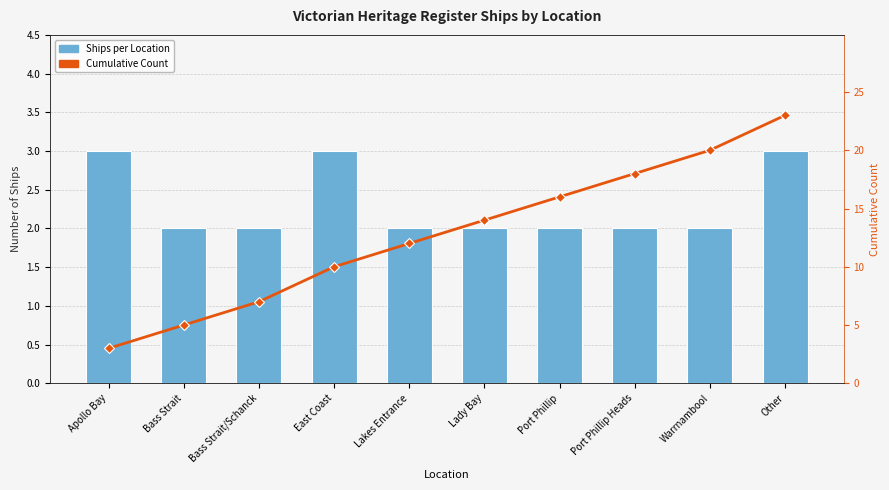

Reading right to left, what are all the values shown in this chart?

Ships per Location: 3	2	2	2	2	2	3	2	2	3
Cumulative Count: 23	20	18	16	14	12	10	7	5	3